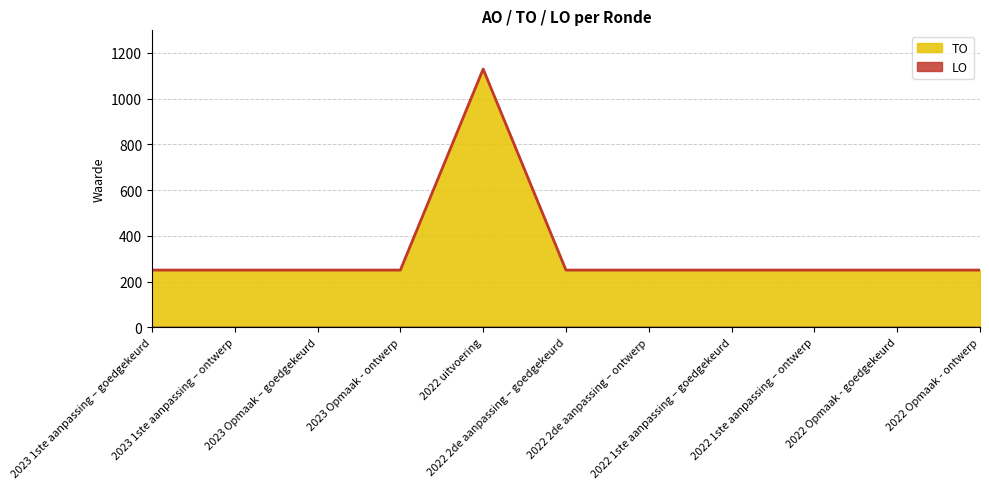

How many lines are shown in the chart?

2